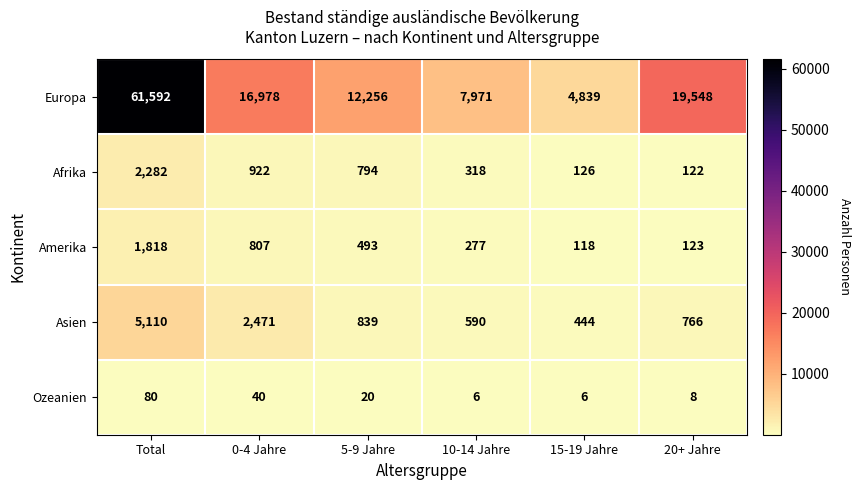

Rank the series by their maximum value, from lowest to highest.

Ozeanien, Amerika, Afrika, Asien, Europa